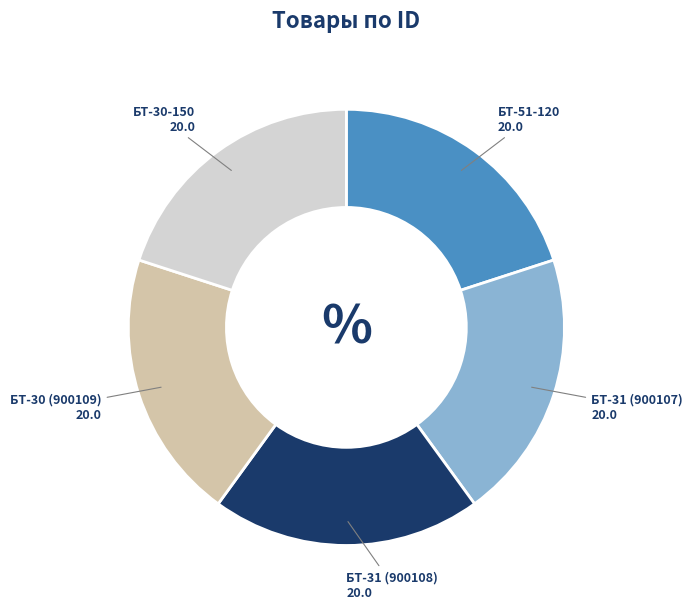

Is the sum of БТ-31 (900108) and БТ-30 (900109) greater than half?

No